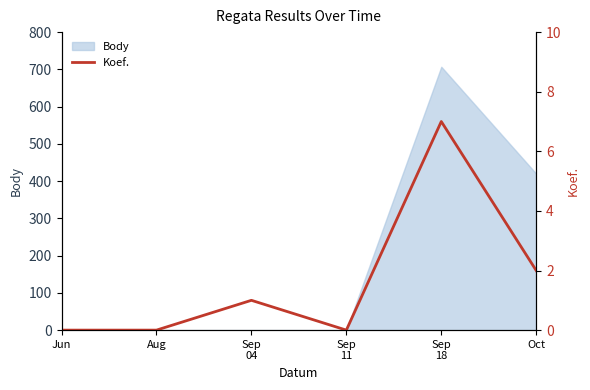

What is the sum of all values?

10